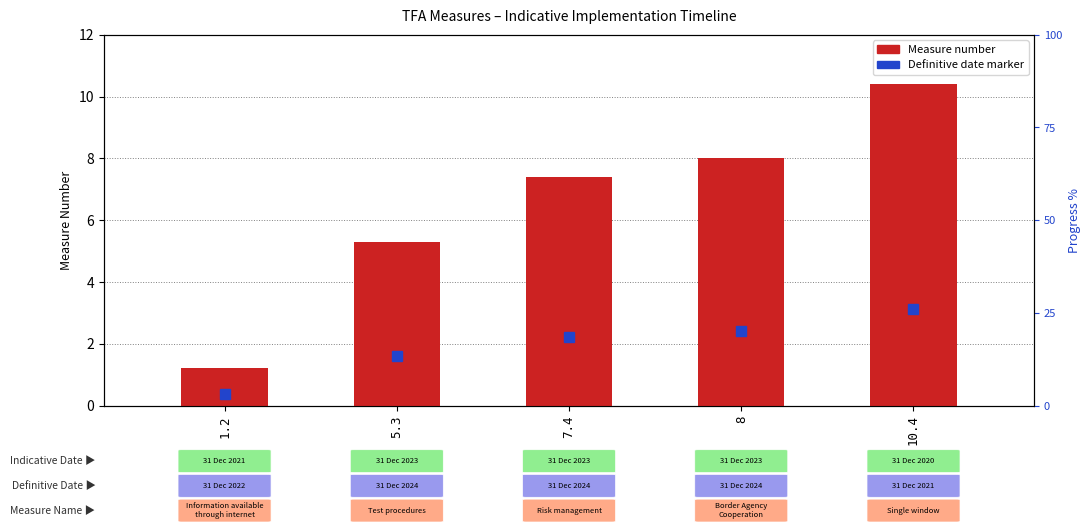

What position from the right is 8?

2